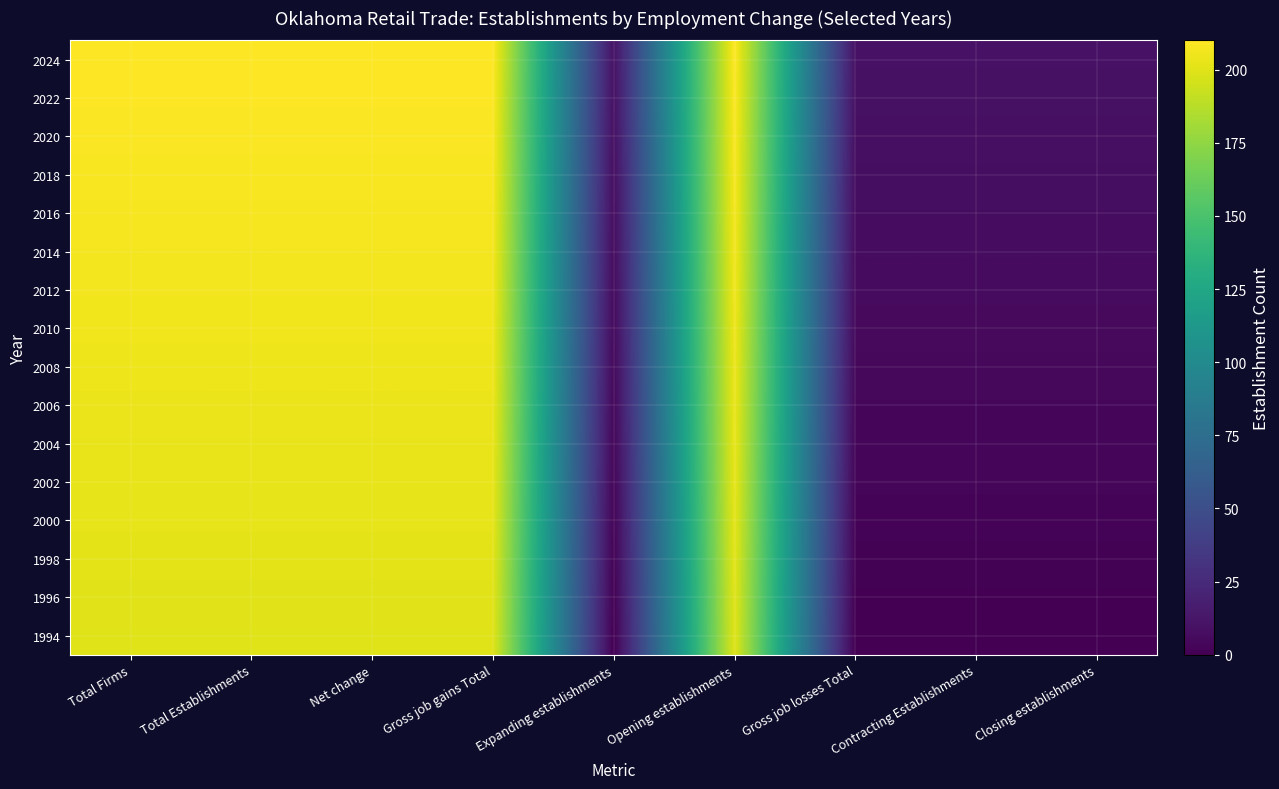

Rank the series by their maximum value, from highest to lowest.

2024, 2022, 2020, 2018, 2016, 2014, 2012, 2010, 2008, 2006, 2004, 2002, 2000, 1998, 1996, 1994